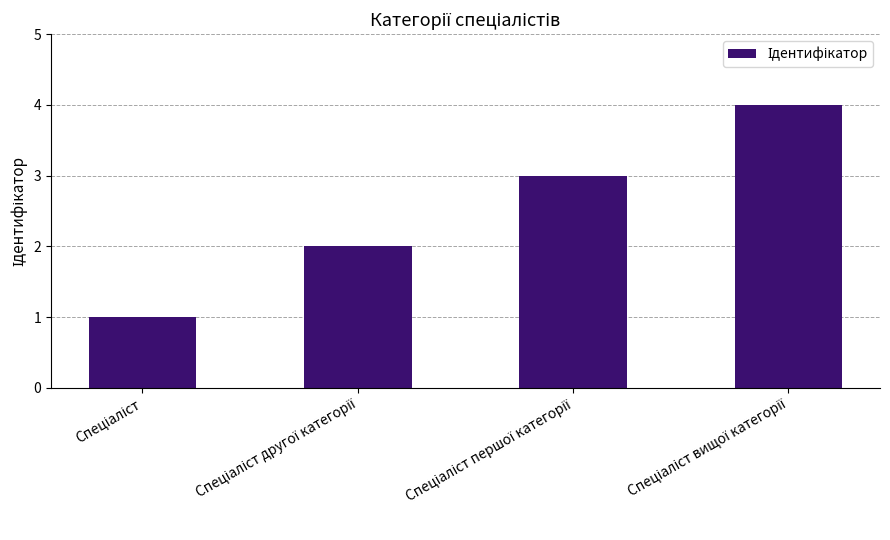

Count the number of data series in this chart.

1